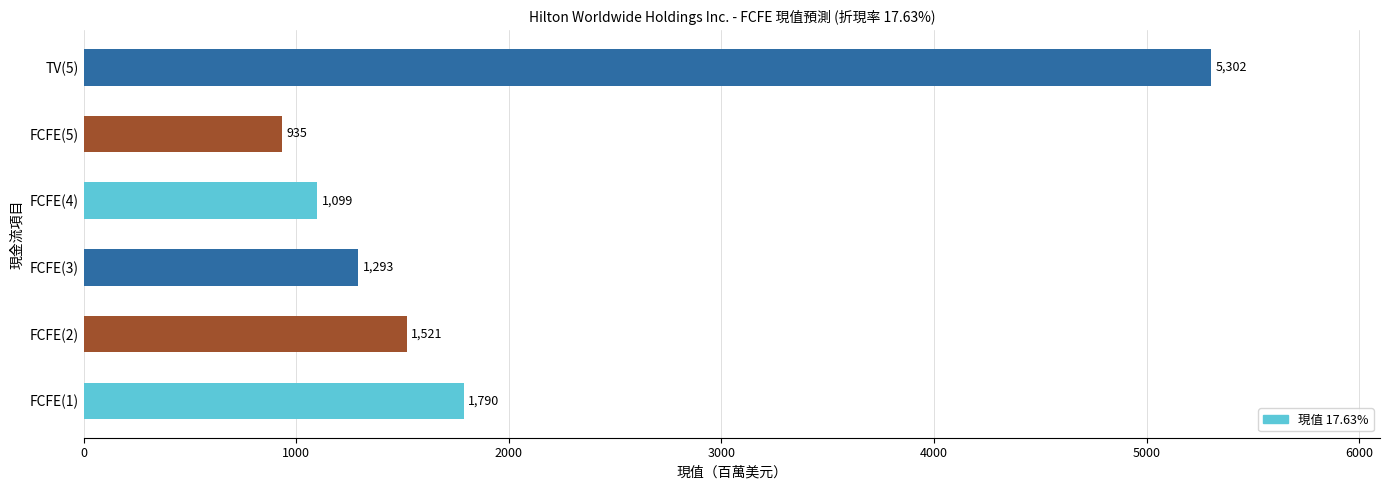

Which category has the highest value across all series?

TV(5)